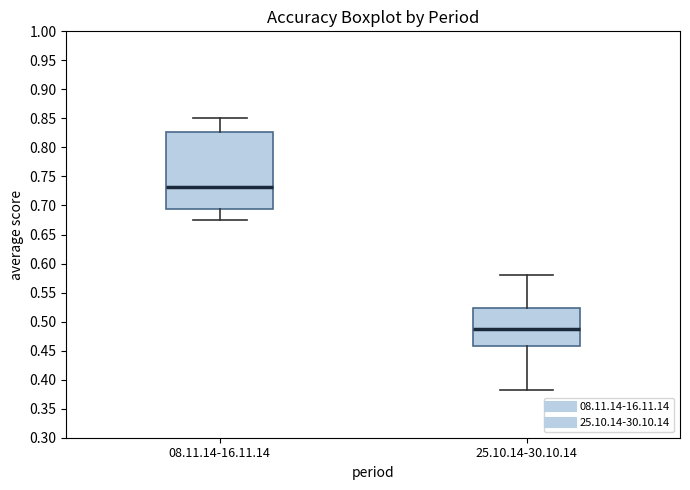

Which box's median line is the lowest?

25.10.14-30.10.14